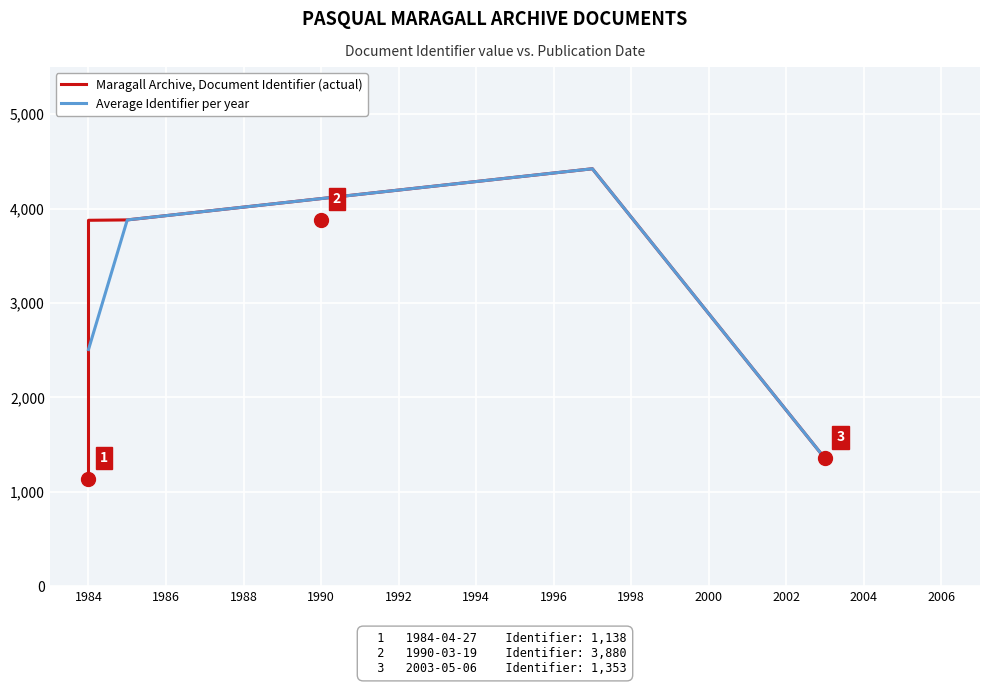

What is the lowest value of the Average Identifier per year series?

1353